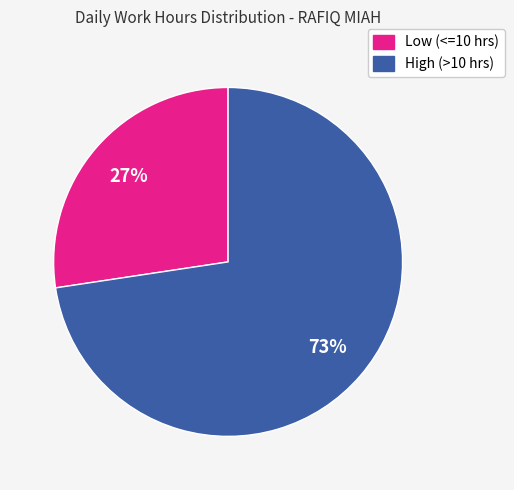

To the nearest percent, what percentage of the pie is Low (<=10 hrs)?

27%